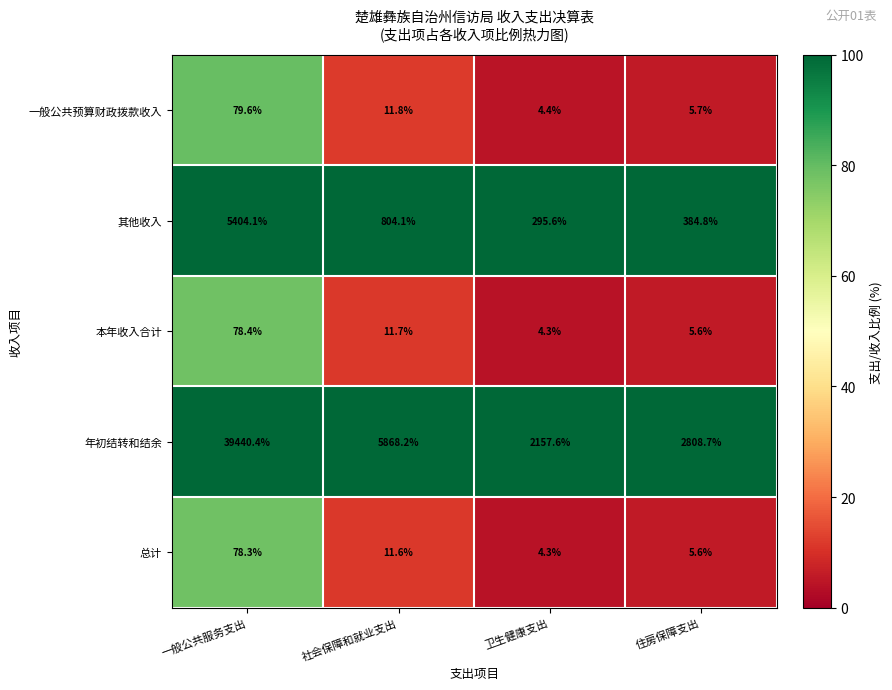

Where is 一般公共预算财政拨款收入 nearest to the value 42?

社会保障和就业支出